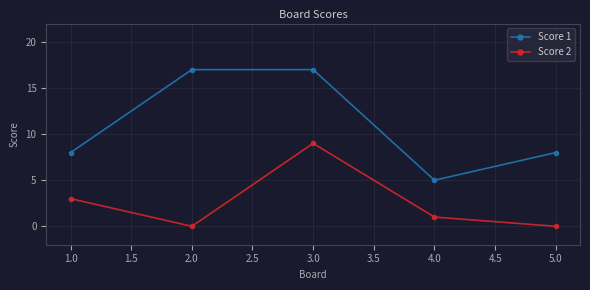

Where is the first local maximum for Score 2?

3.0